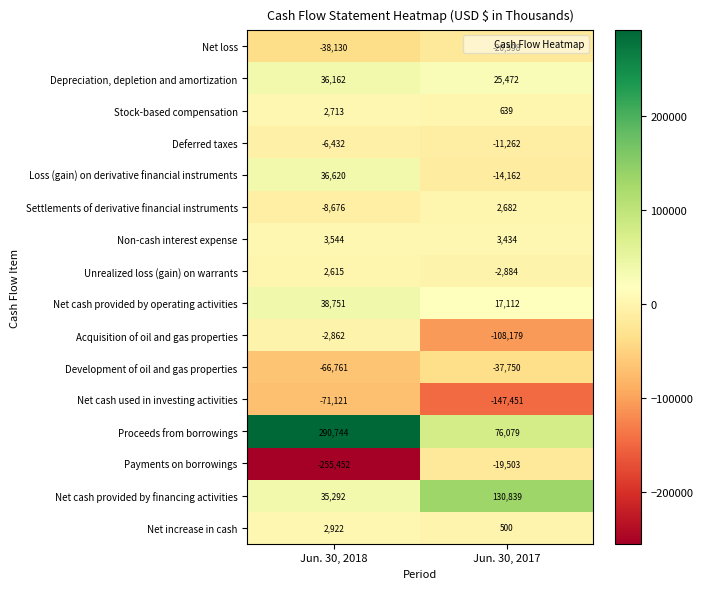

At which label is Net loss closest to -29364?

Jun. 30, 2018